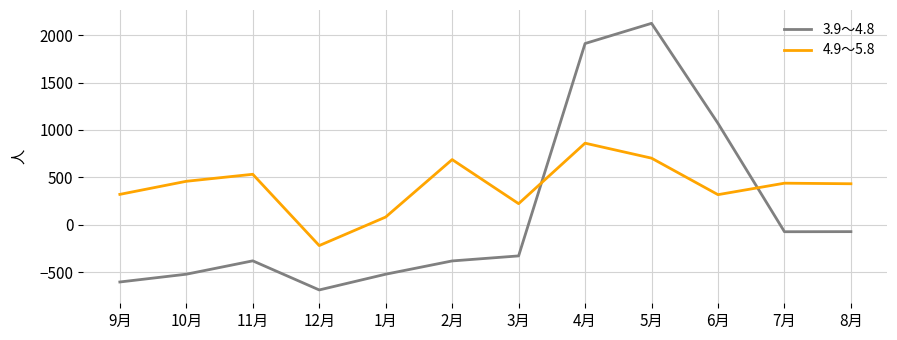

In 4.9～5.8, how many points are lower than both neighbors (excluding endpoints)?

3